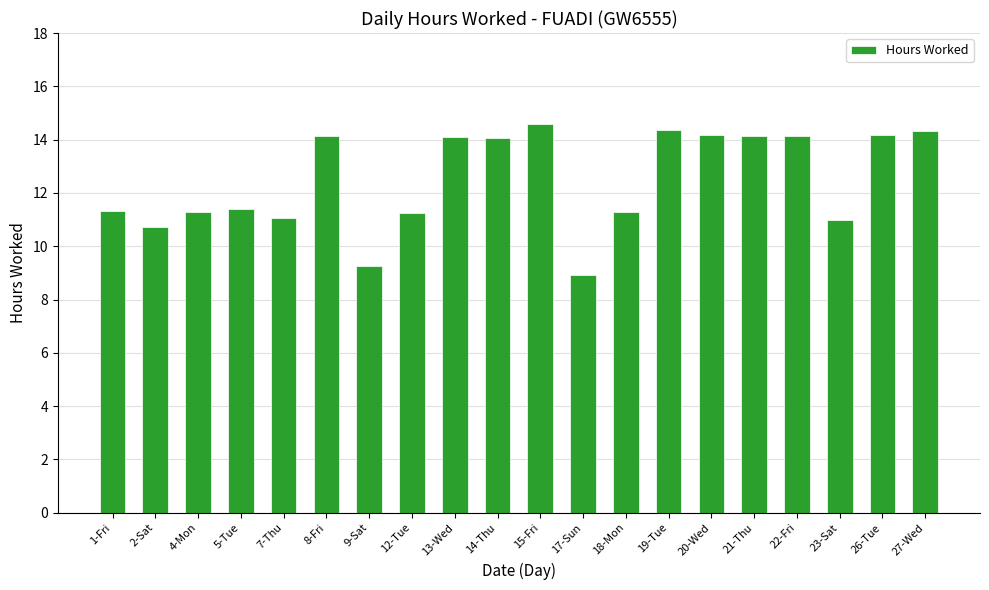

What position from the left is 1-Fri?

1